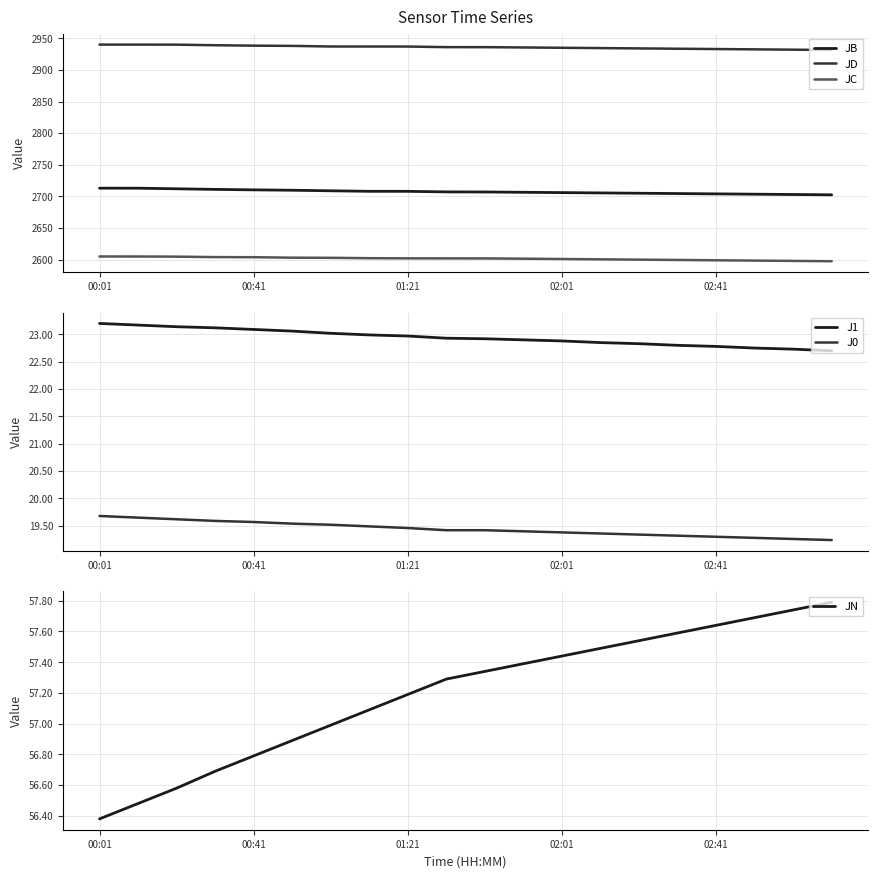

Which series has the largest total across all categories?

JD